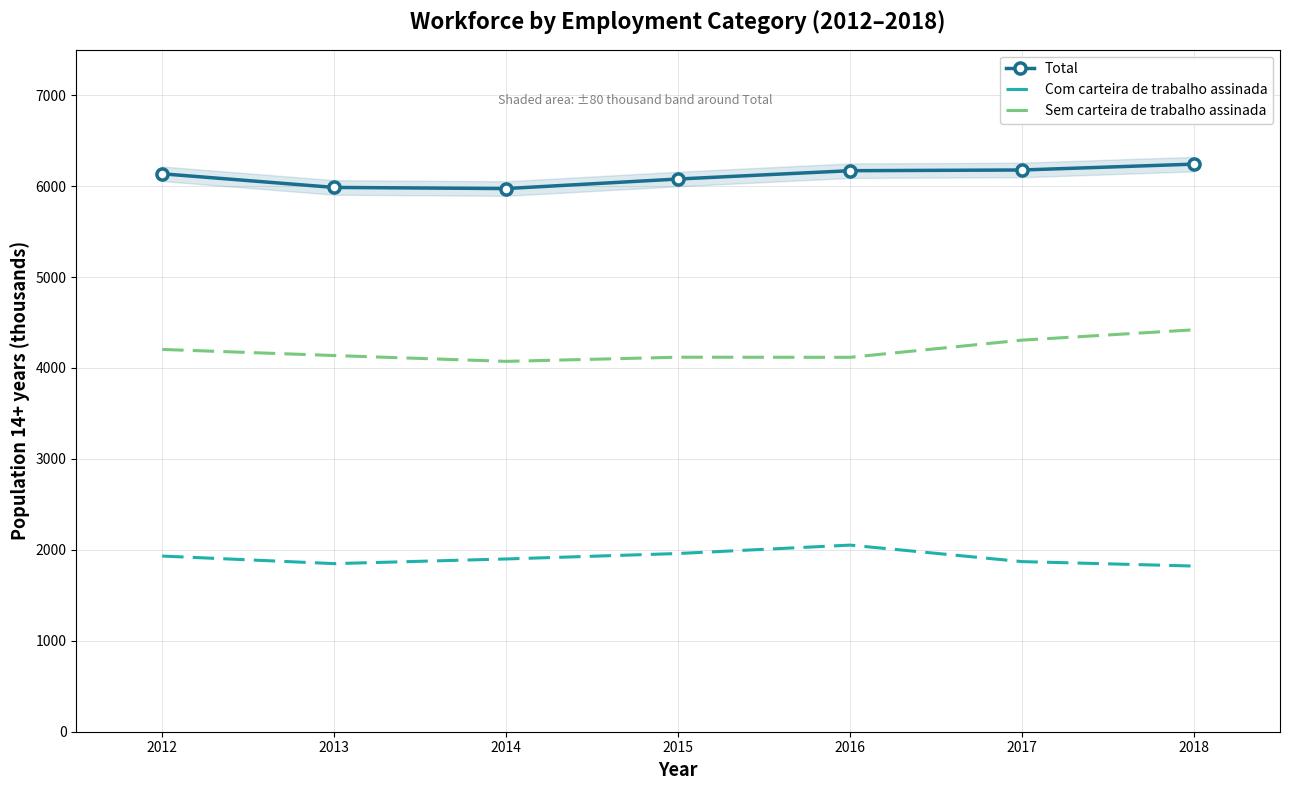

Is it true that Total equals 6241.8 at 2018?

True